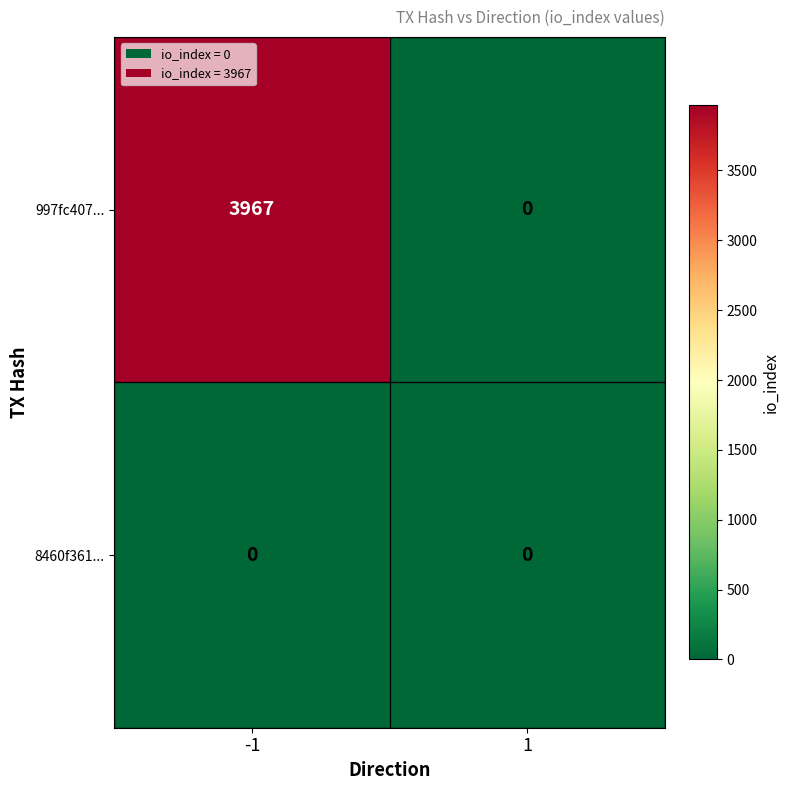

List the series in order of their overall mean, lowest first.

8460f361..., 997fc407...